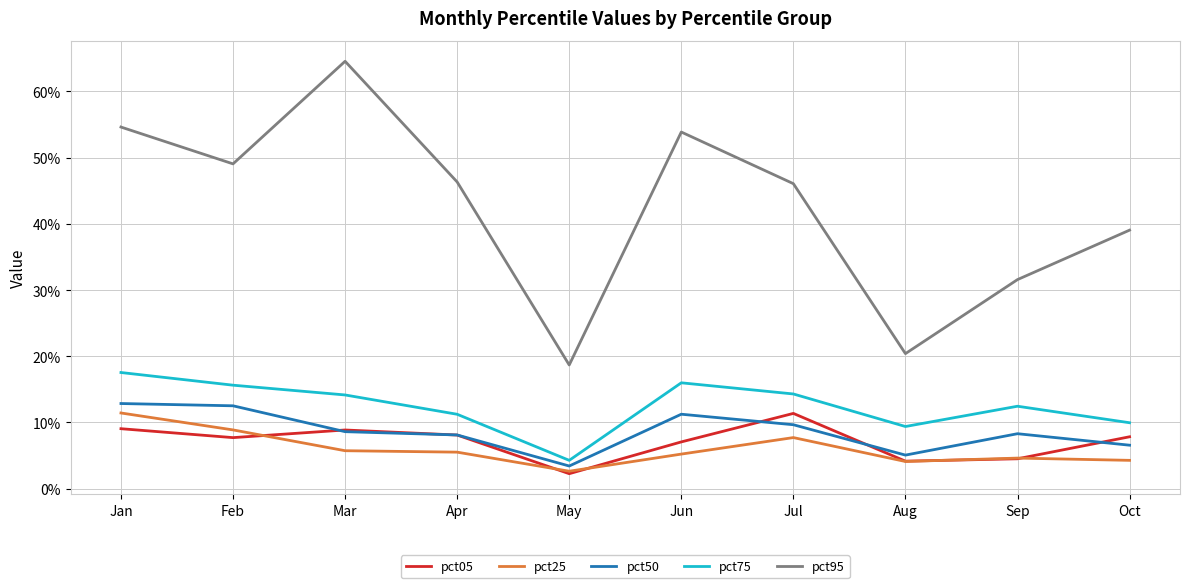

What are all the series names shown in the legend?

pct05, pct25, pct50, pct75, pct95